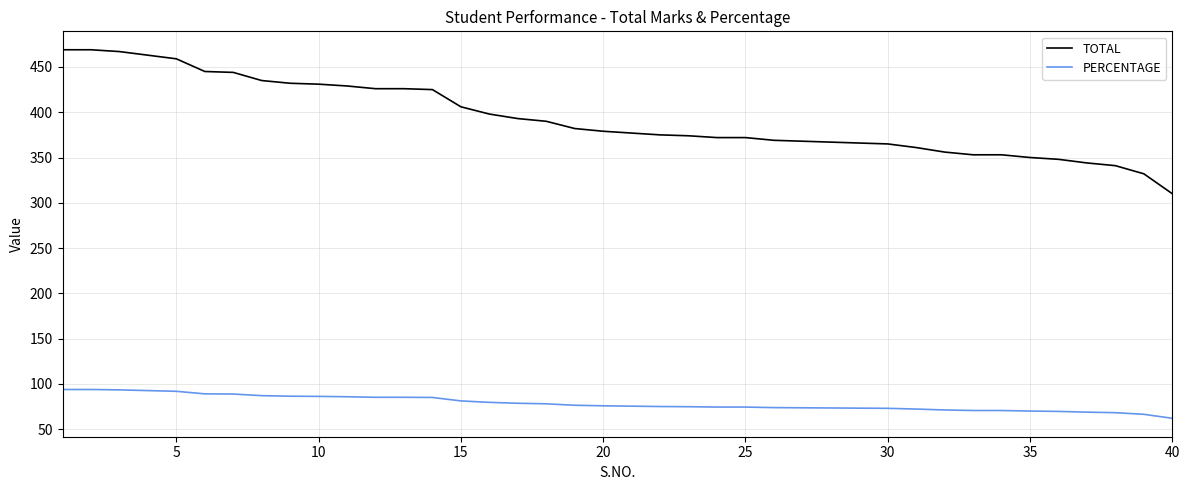

What is the difference between the maximum and minimum values in the PERCENTAGE series?

31.8